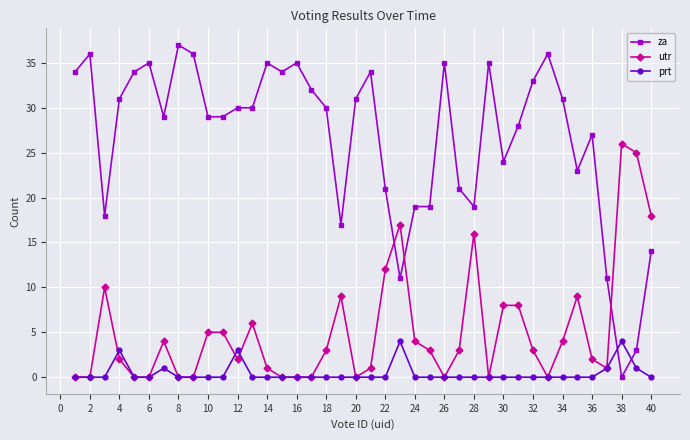

How many positive values does the za series have?

39